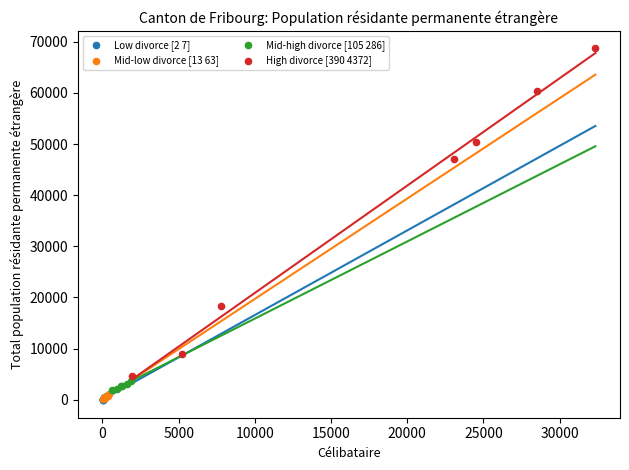

Which series reaches the maximum Y coordinate?

High divorce [390 4372]